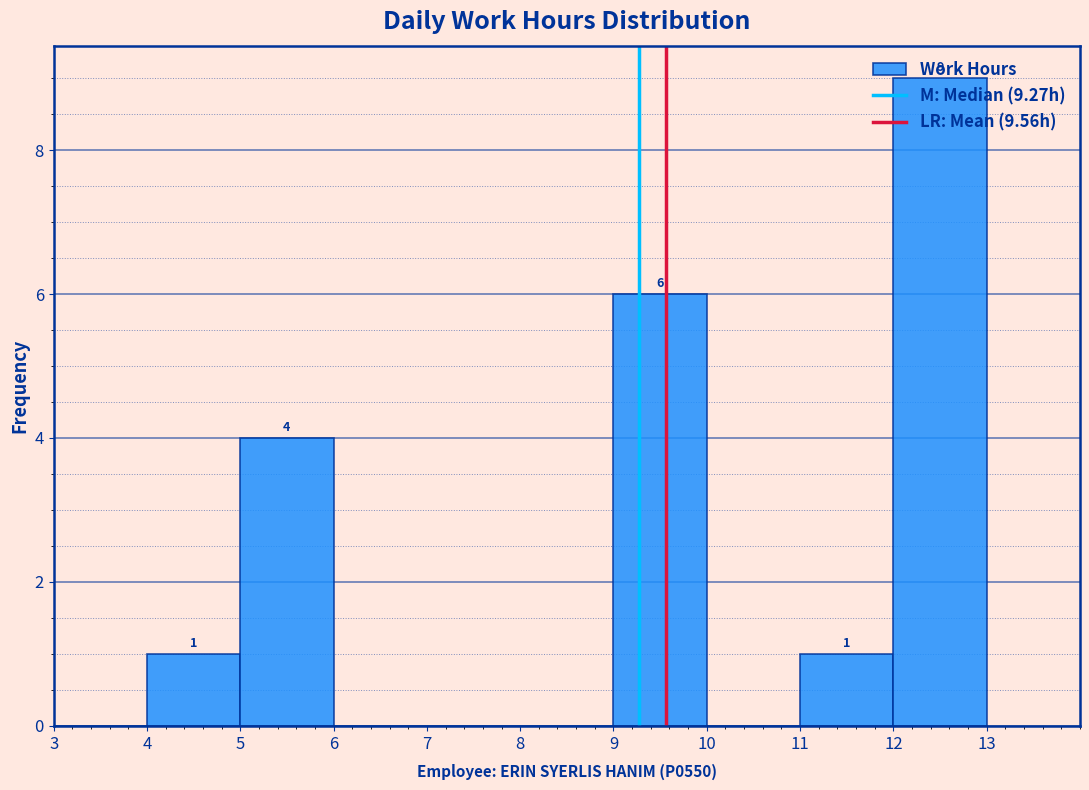

Which range on the x-axis has the tallest bar?

12 to 13